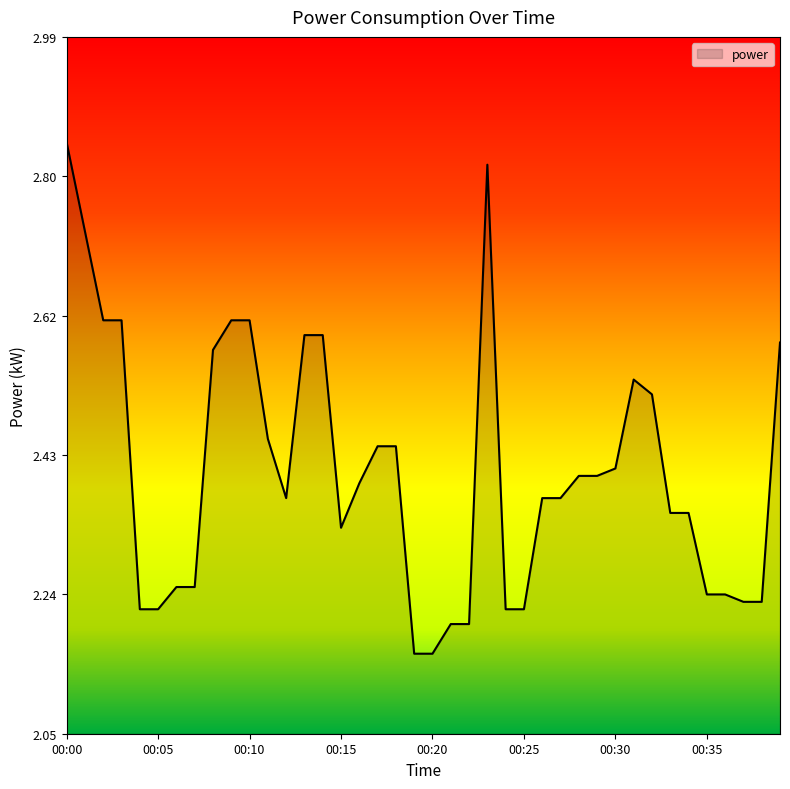

What is the difference between the maximum and minimum values?

0.7